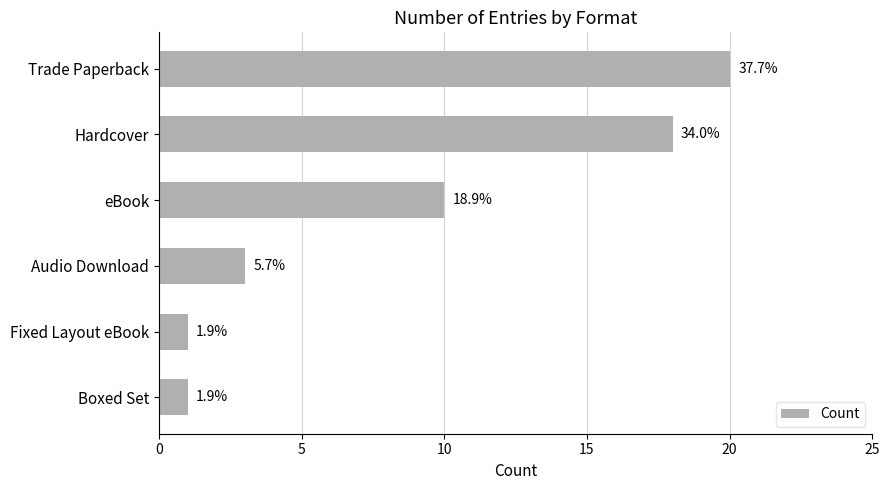

What is the maximum value shown in the chart?

20